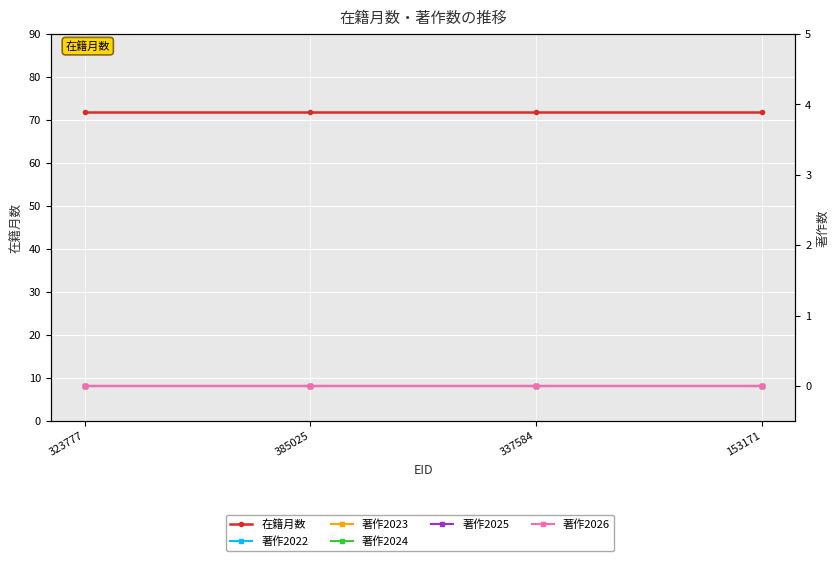

Count the number of categories in the chart.

4